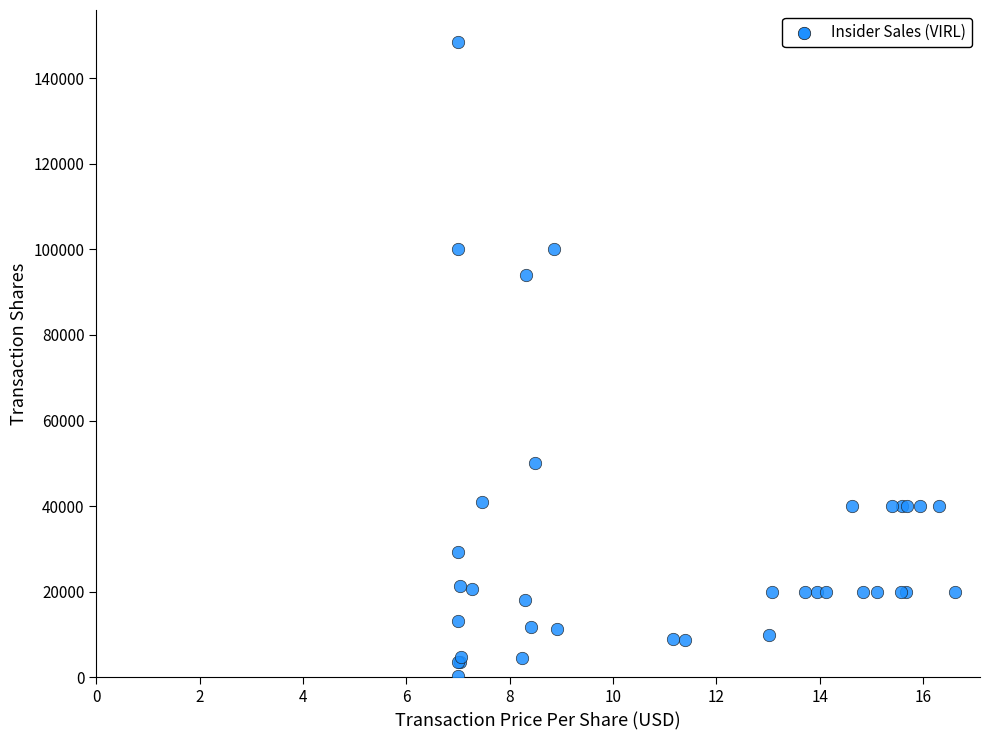

What Y value in the scatter plot is closest to 74394?

94050